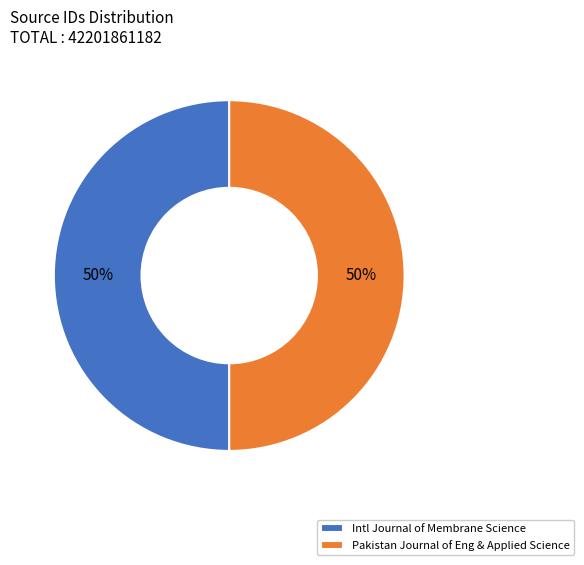

To the nearest percent, what percentage of the pie is Intl Journal of Membrane Science?

50%